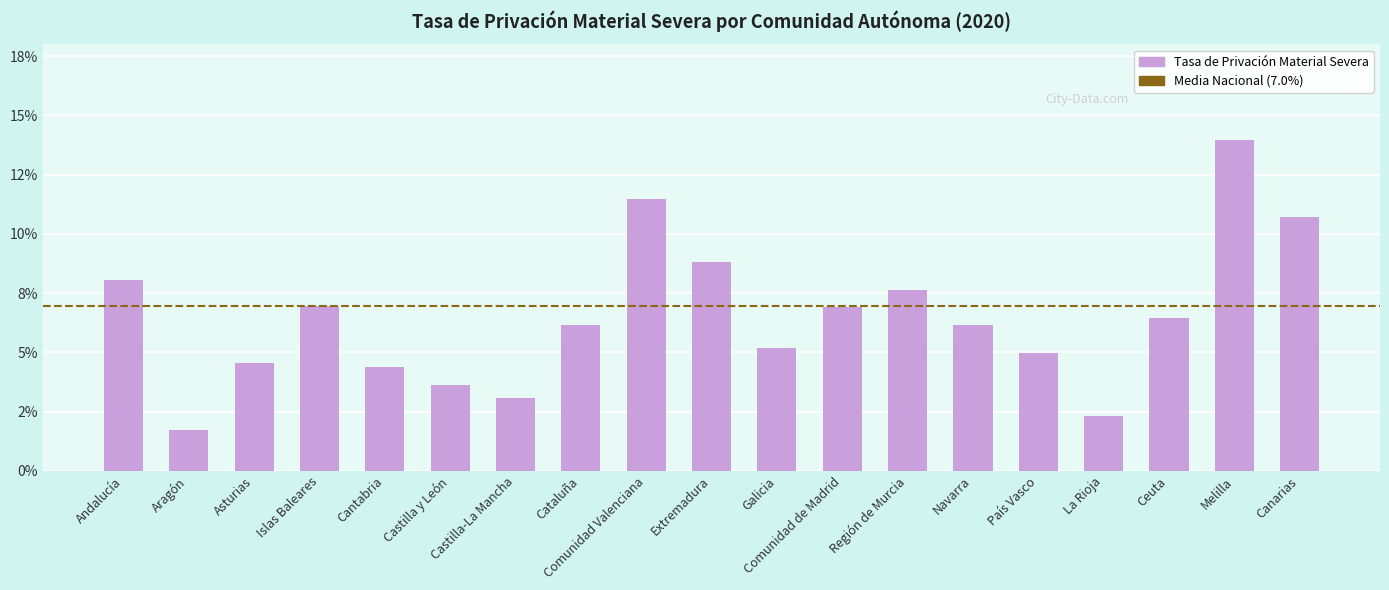

Reading right to left, transcribe all the data shown in this chart.

0.1	0.1	0.1	0.0	0.0	0.1	0.1	0.1	0.1	0.1	0.1	0.1	0.0	0.0	0.0	0.1	0.0	0.0	0.1